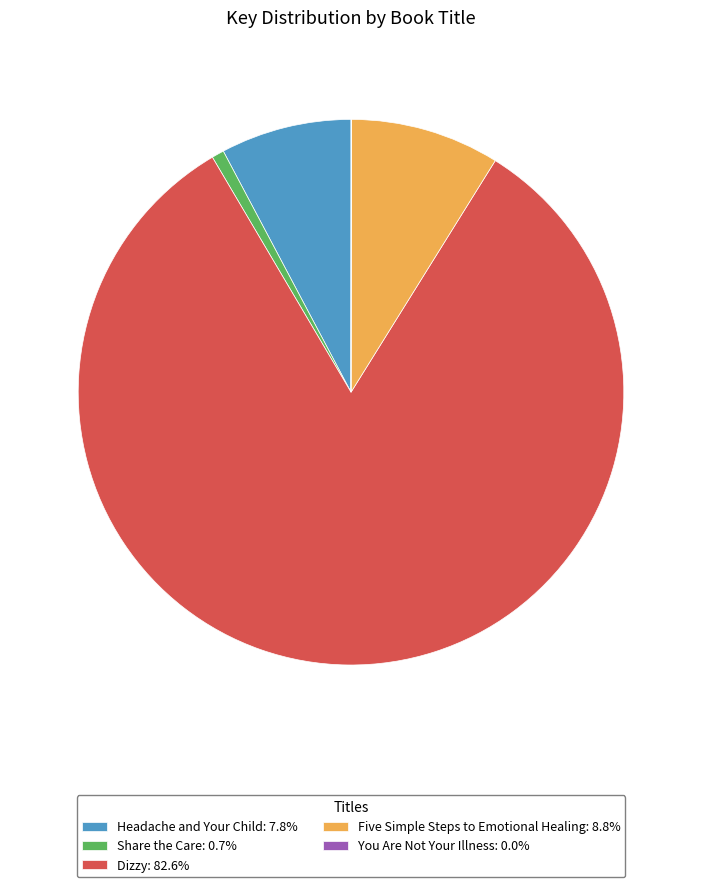

What is the ratio of the value at Dizzy: 82.6% to the value at Five Simple Steps to Emotional Healing: 8.8%?

9.3